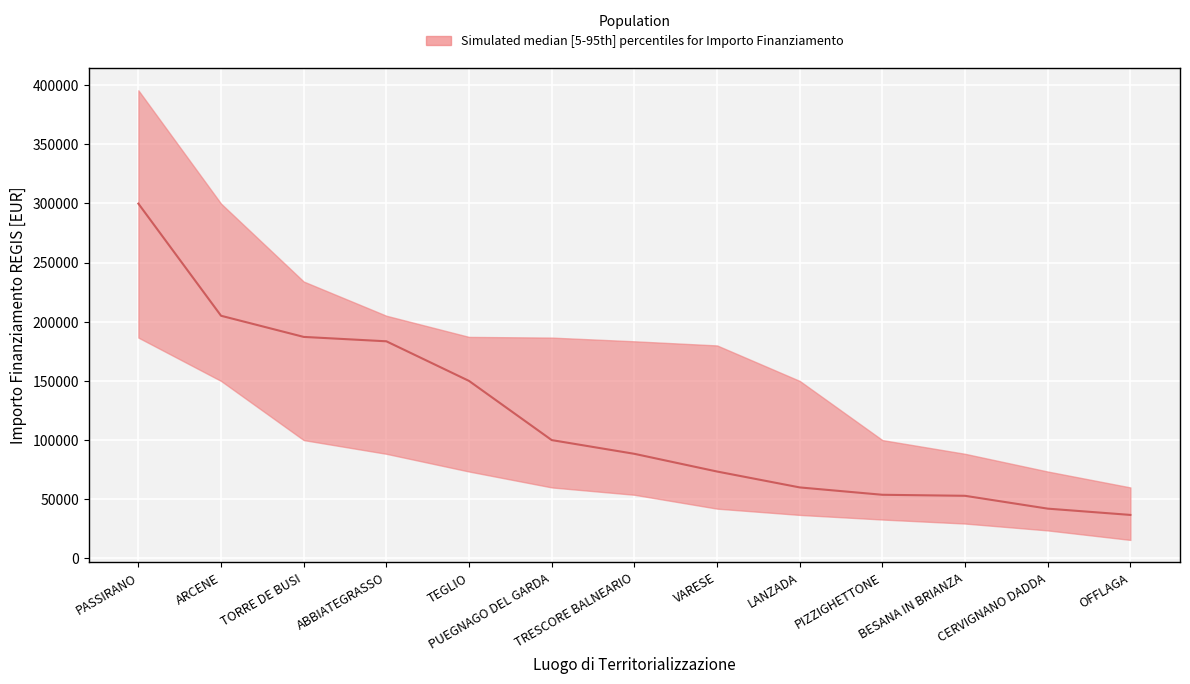

How many categories are shown in the chart?

13